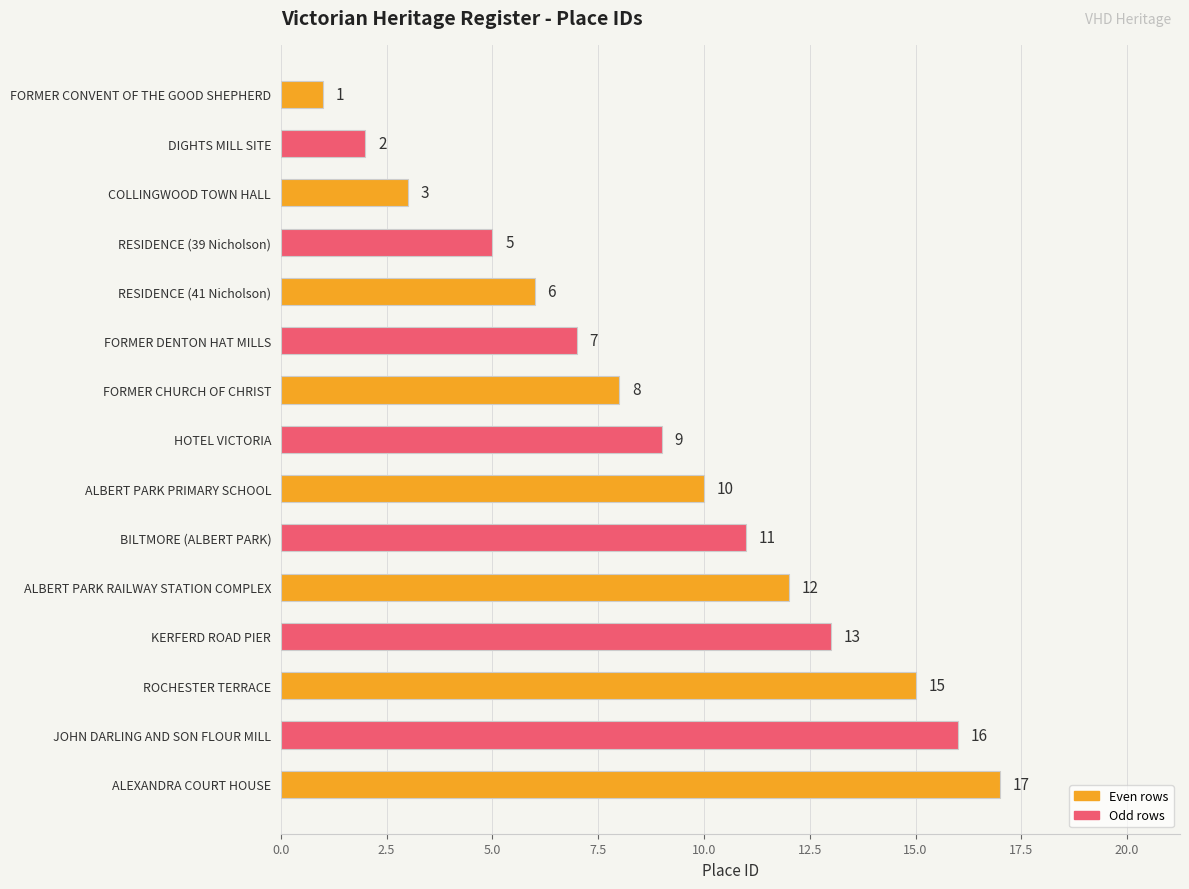

Where is the data nearest to the value 9?

HOTEL VICTORIA